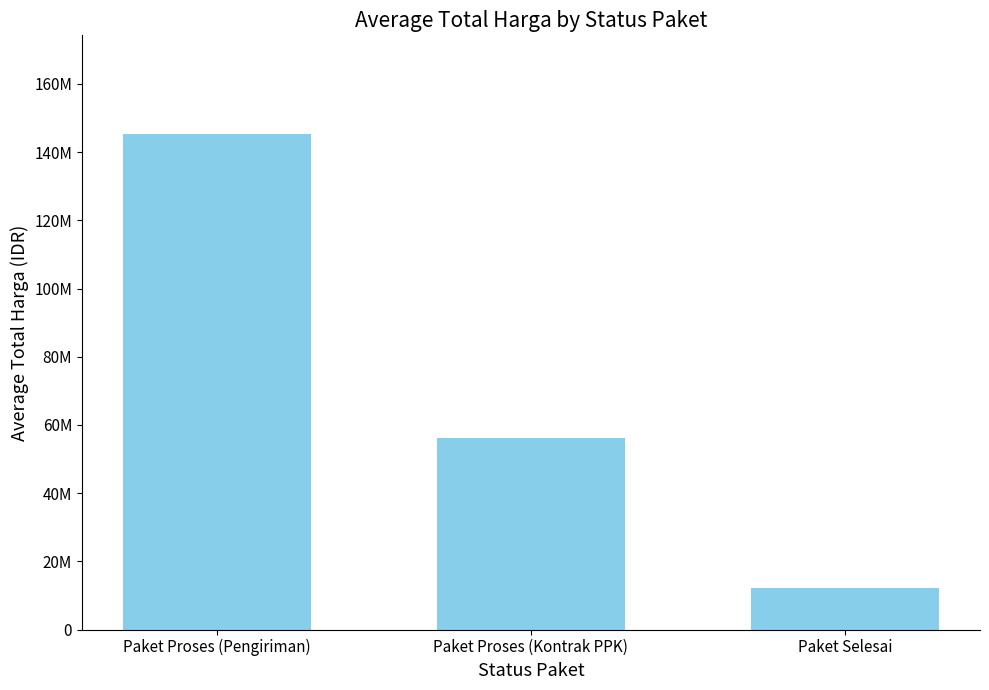

Are the bars horizontal?

No